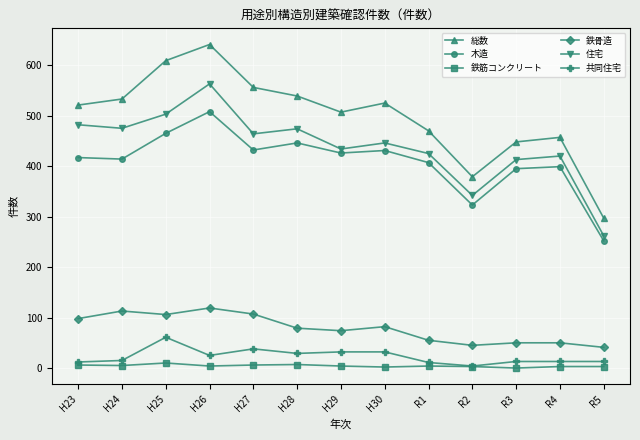

Which label corresponds to the largest value in the chart?

H26